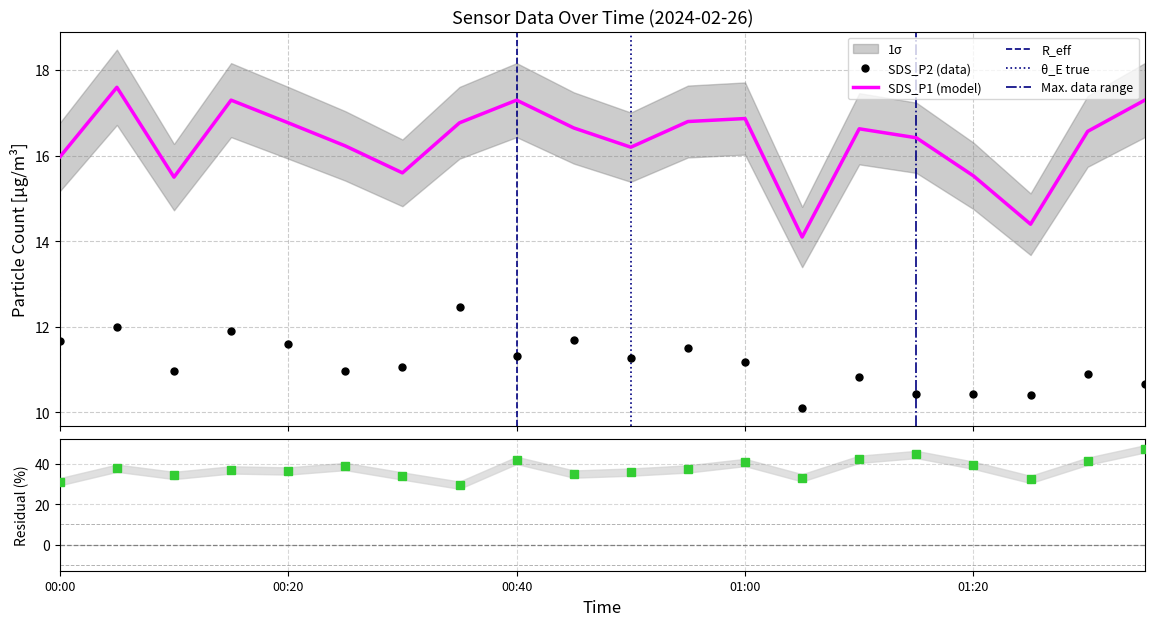

True or false: SDS_P2 and SDS_P1 intersect in this chart.

False